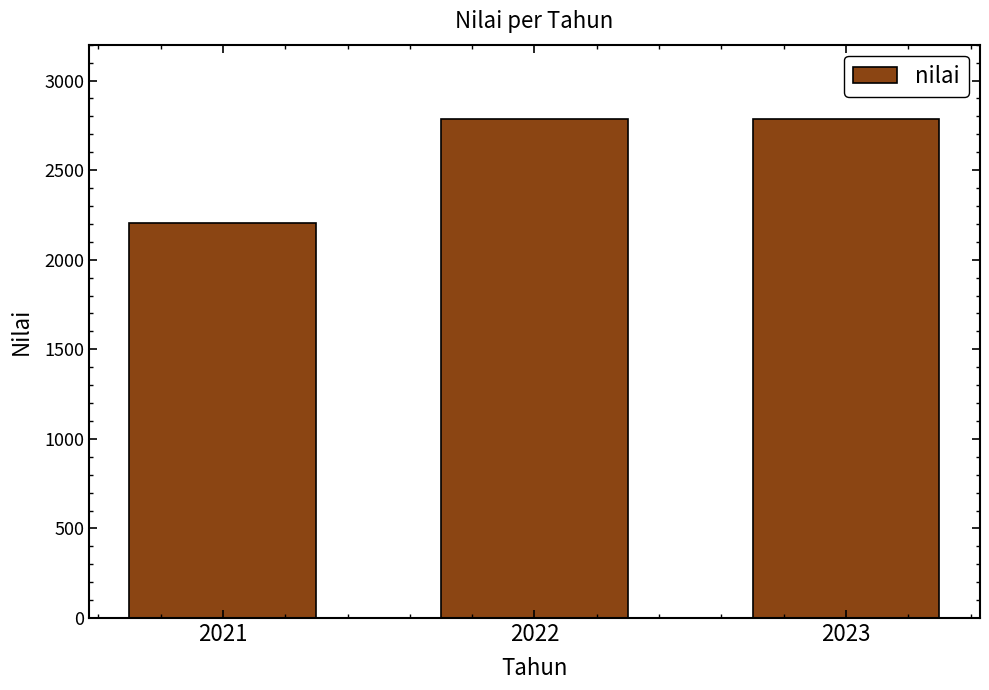

How many values are between 2204 and 2784?

3